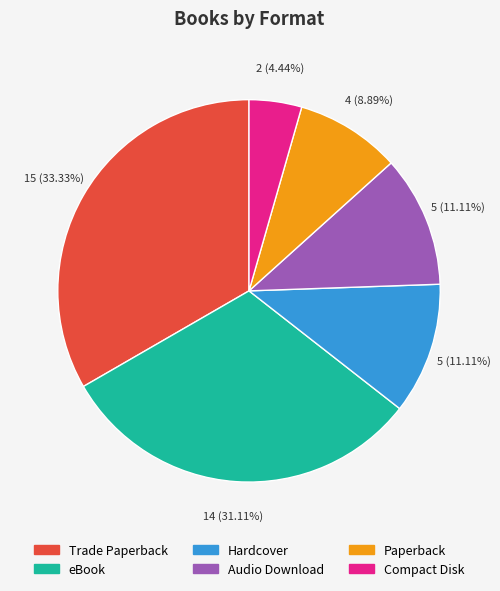

Between Trade Paperback and Audio Download, which is larger?

Trade Paperback